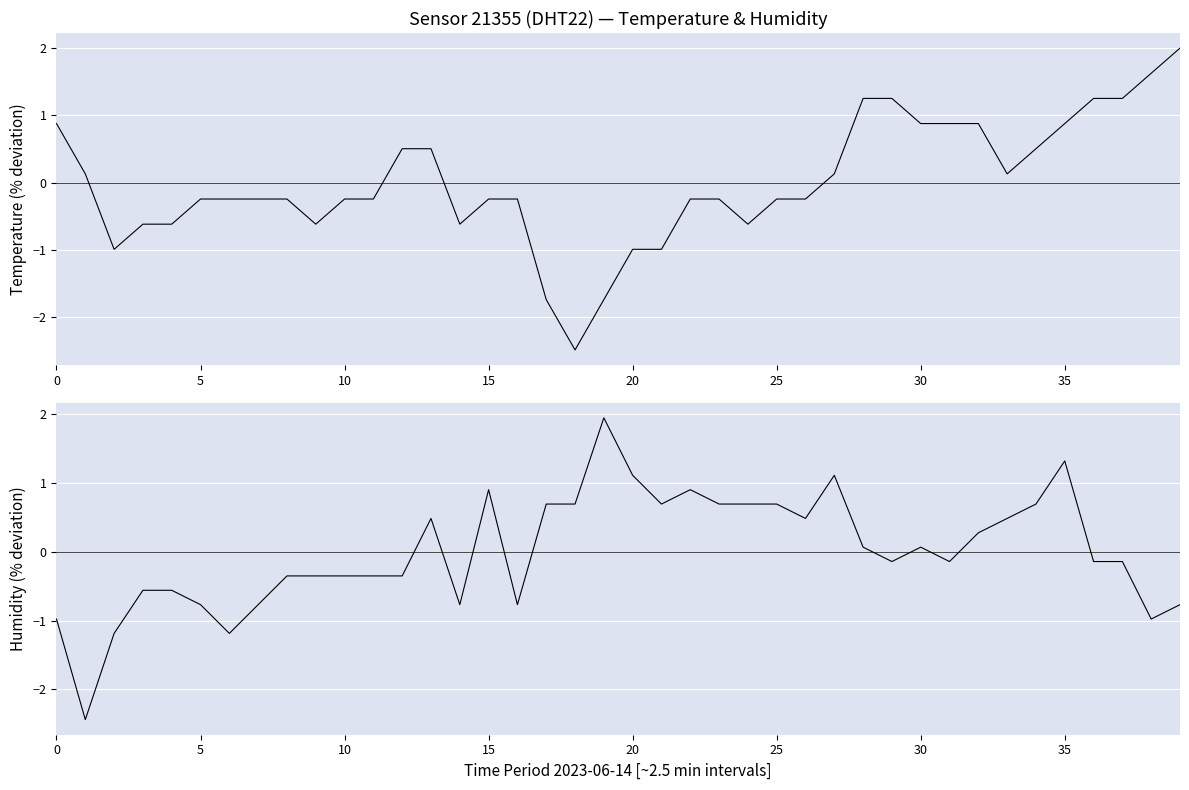

How many positive values does the temperature series have?

17